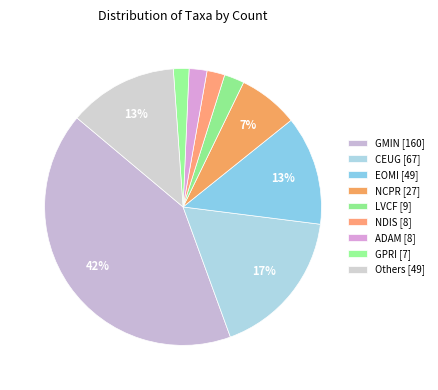

Count the number of slices in the pie.

9